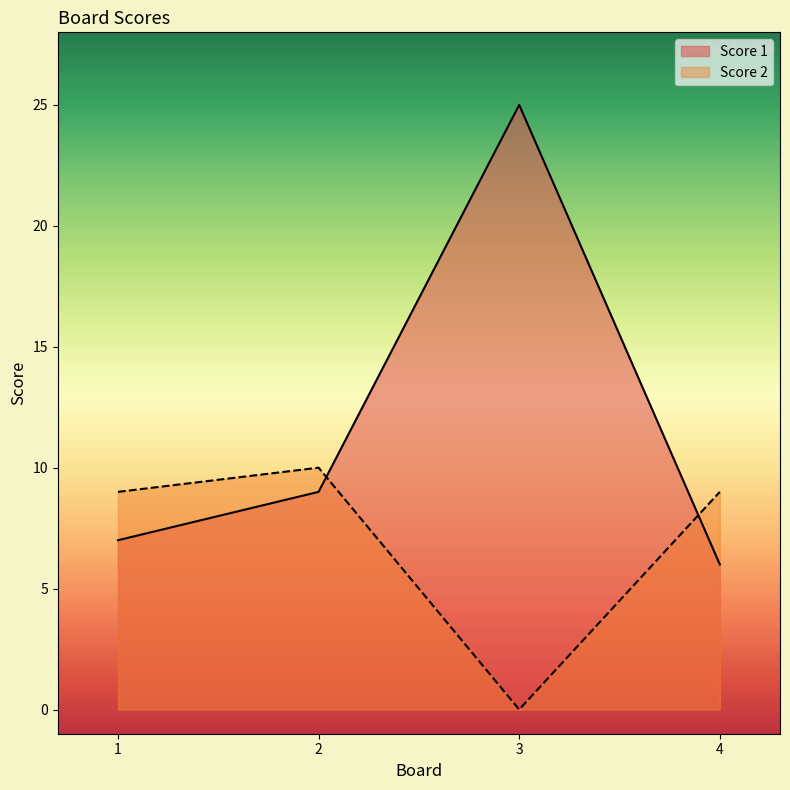

True or false: Score 2 has more than 0 interior local peaks.

True